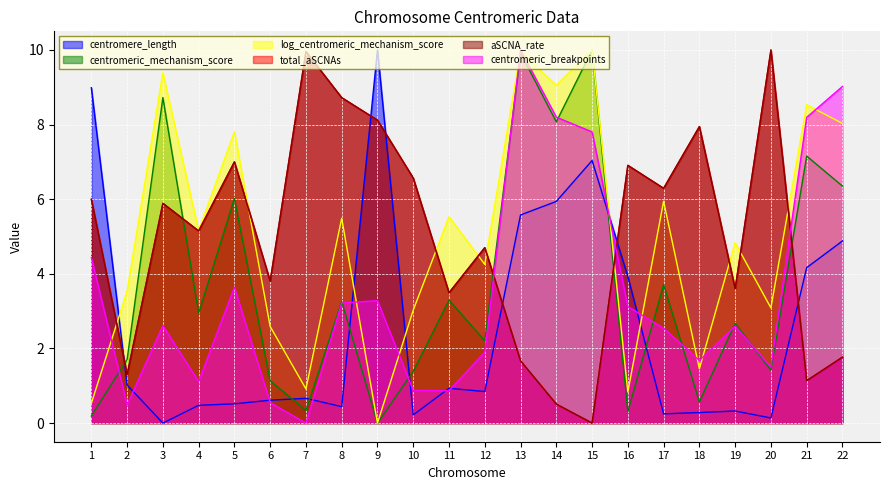

Which series has the widest spread of values?

centromere_length